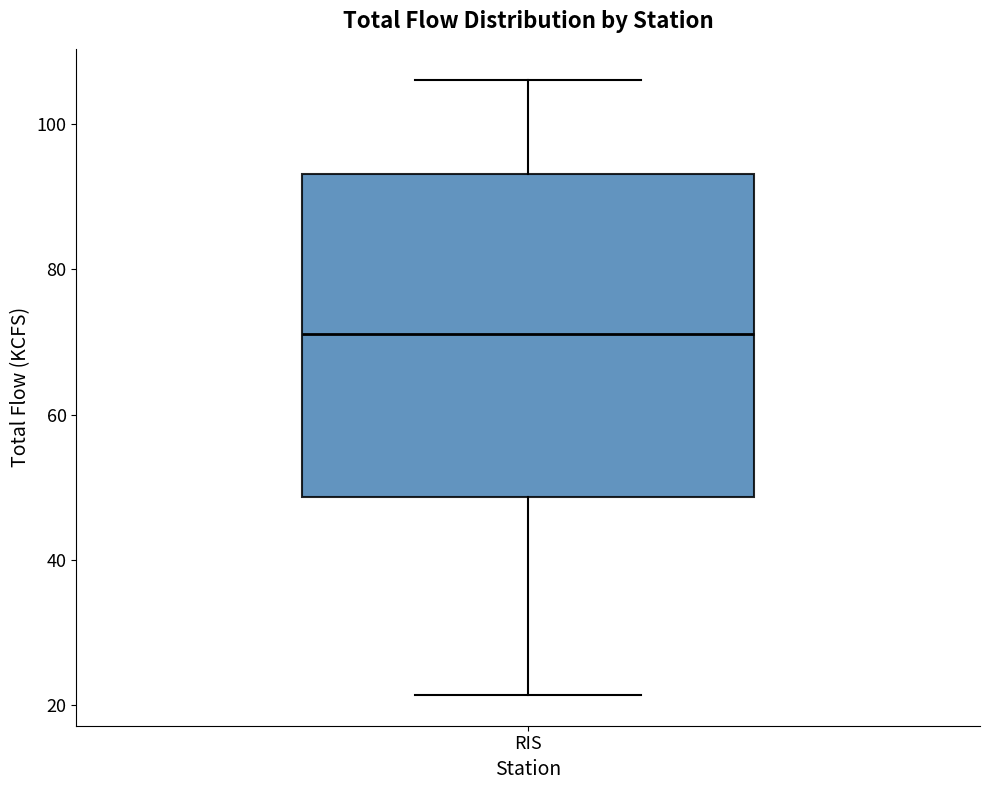

Where does the median line of the box for RIS sit on the y-axis? The values are not printed on the chart, so give them approximately, as read against the axis.

72